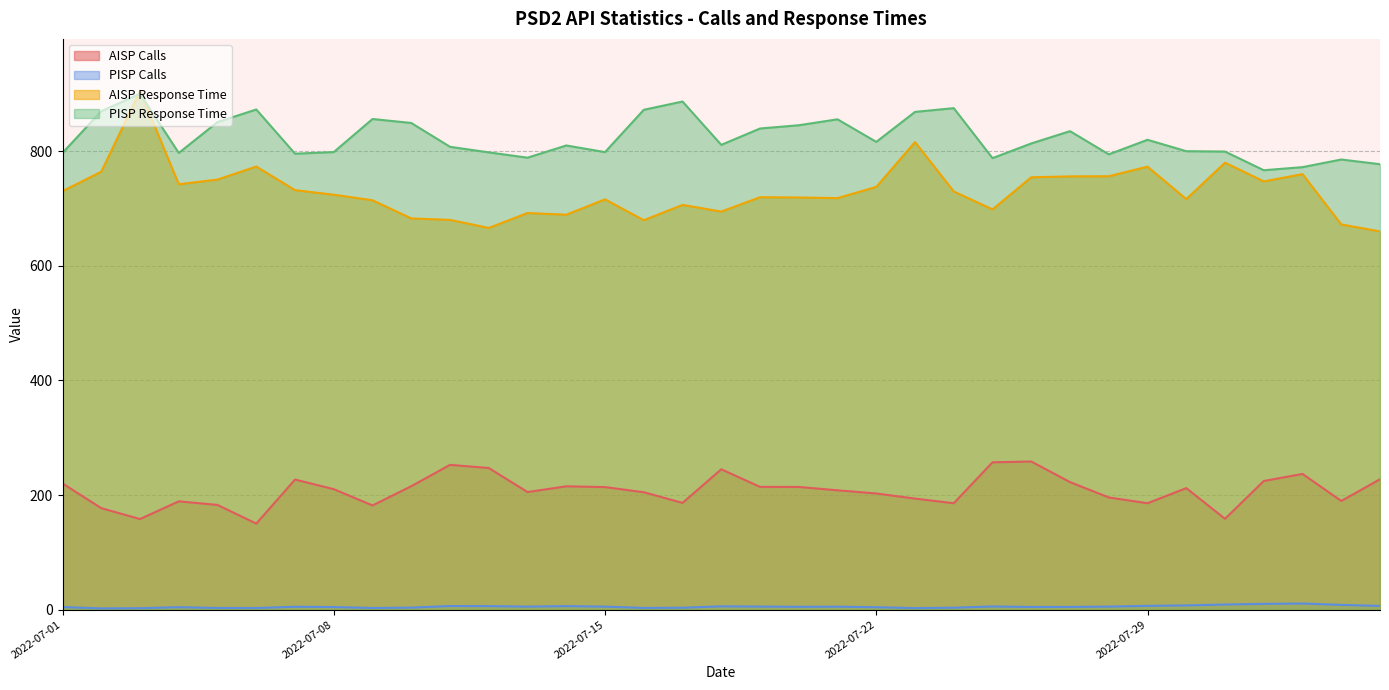

True or false: AISP Calls has more than 0 points higher than both neighbors.

True